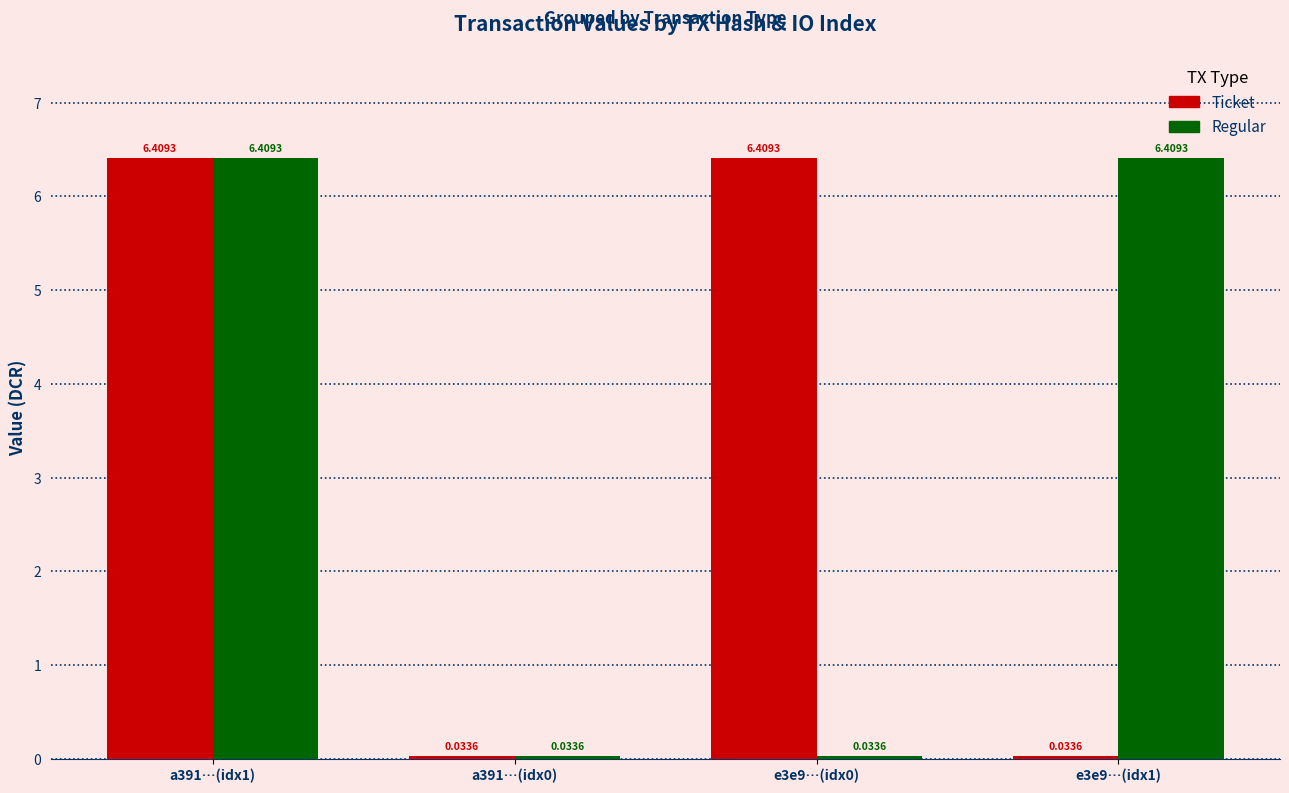

What is the sum of the Regular values at e3e9…(idx0) and e3e9…(idx1)?

6.4